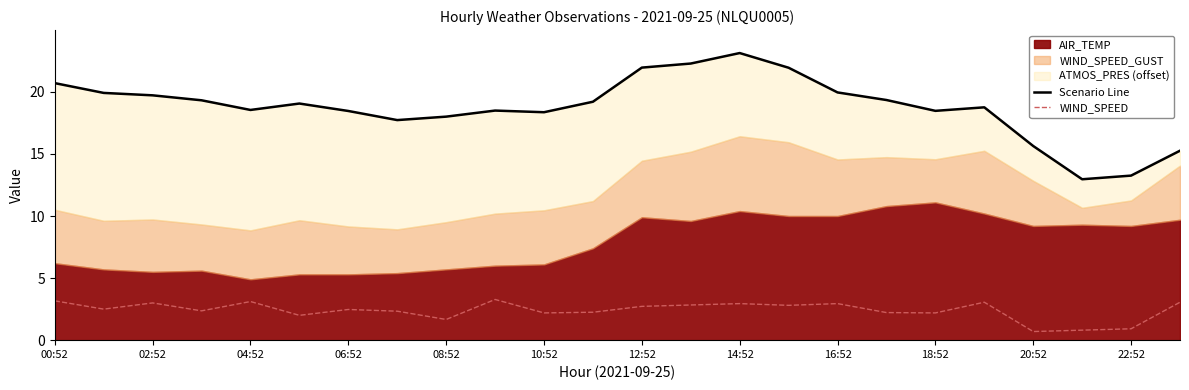

The value of WIND_SPEED at 18:52 is 2.2. True or false?

True